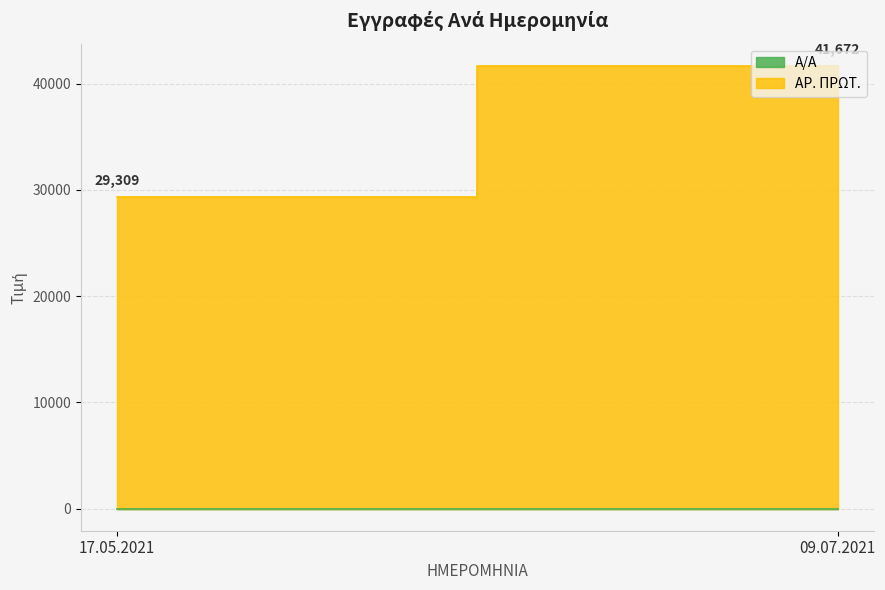

What is the value of the Α/Α point at the 1st from the left?

1